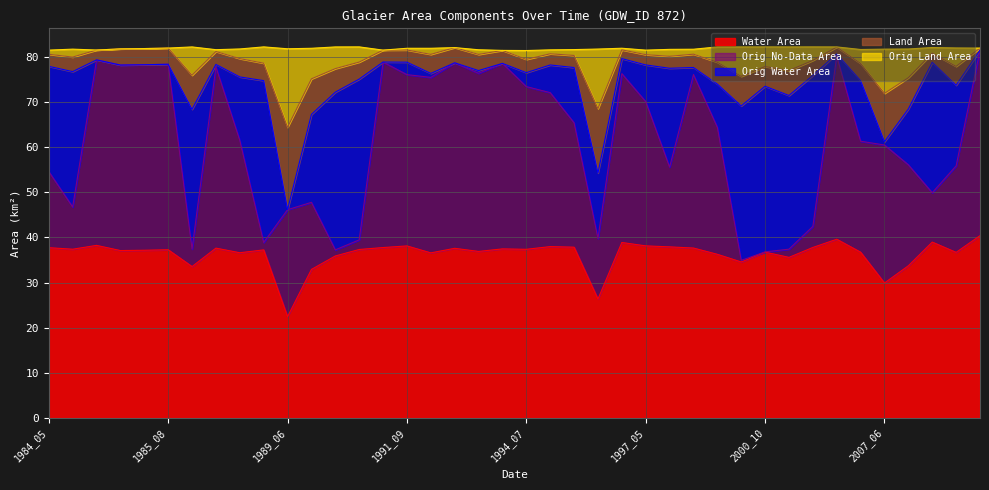

List the labels in order of waterArea value, smallest first.

1989_06, 1996_08, 2007_06, 1989_07, 1986_03, 2016_05, 2000_05, 2000_11, 1990_04, 2000_03, 1992_06, 1987_07, 2021_05, 2003_05, 2000_10, 1993_05, 1985_06, 1985_07, 1988_10, 1985_08, 1990_10, 1994_07, 1984_06, 1993_06, 1992_11, 1987_05, 1999_05, 1984_05, 1991_06, 2001_03, 1996_07, 1997_06, 1996_05, 1991_09, 1997_05, 1984_08, 1996_09, 2016_11, 2002_03, 2021_11